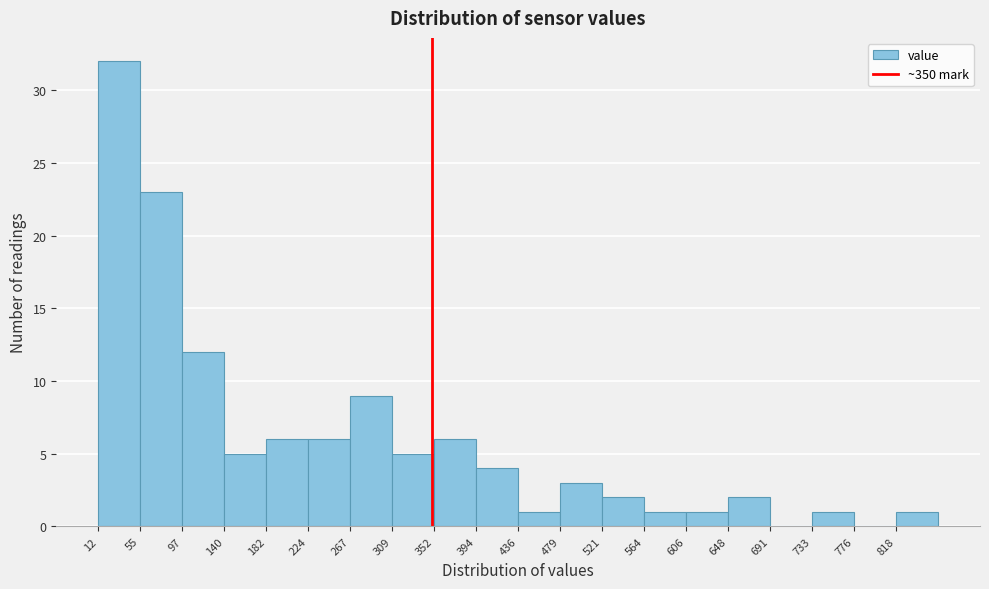

What is the height of the bar covering 435 to 480 on the x-axis? Neither the bar edges nor the heights are printed on the chart, so give them approximately, as read against the axes.

1